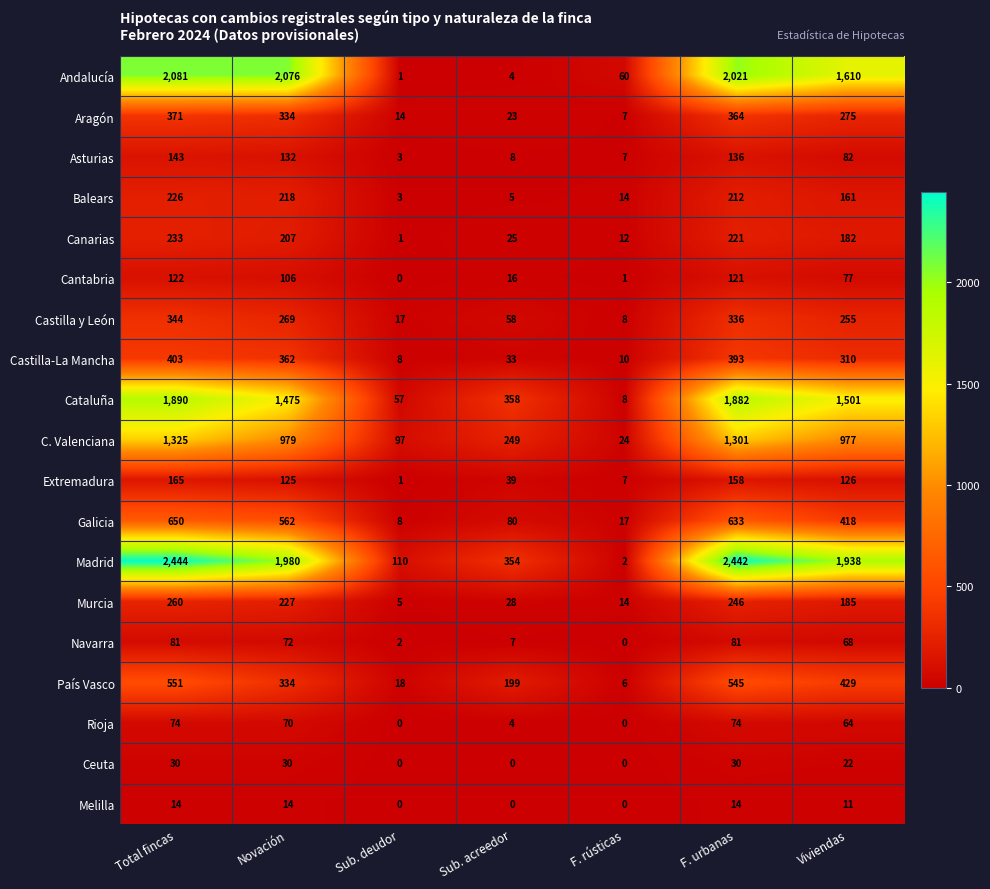

Which category has the highest value across all series?

Total fincas